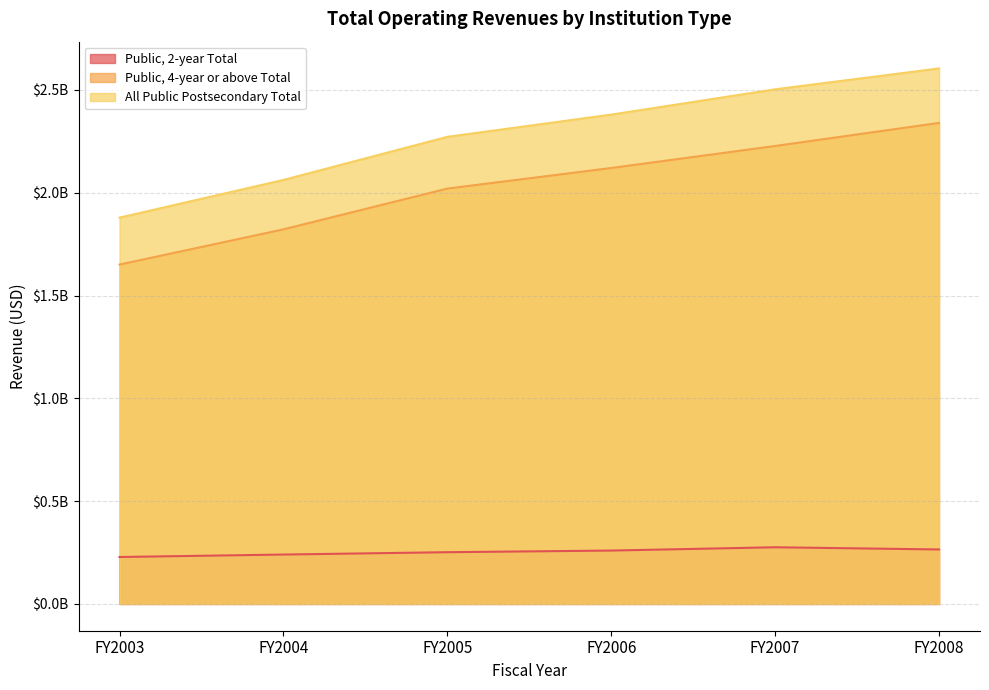

What is the value of the Public, 2-year Total point at the 1st from the left?

228309850